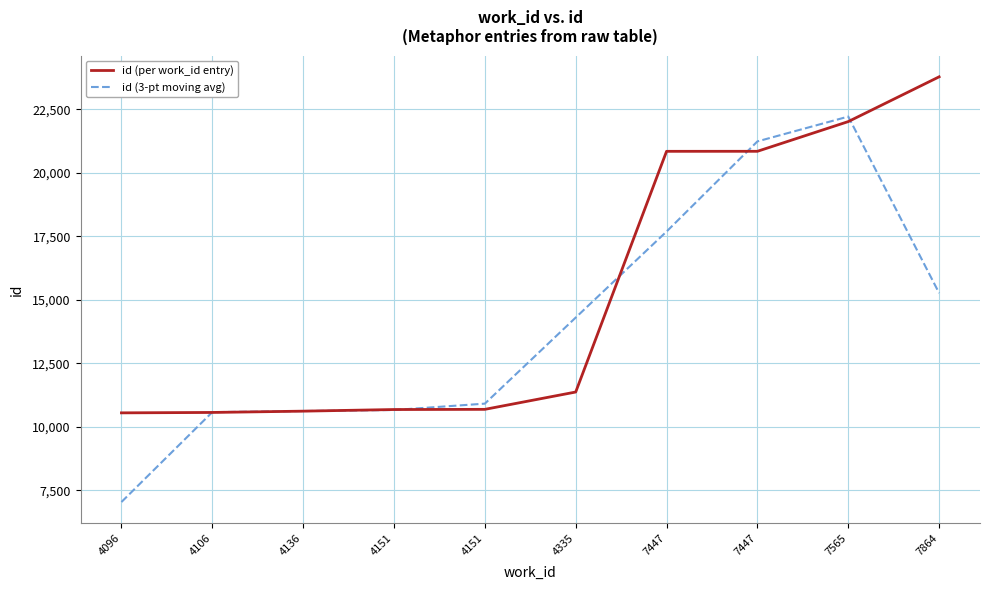

How many lines are shown in the chart?

2